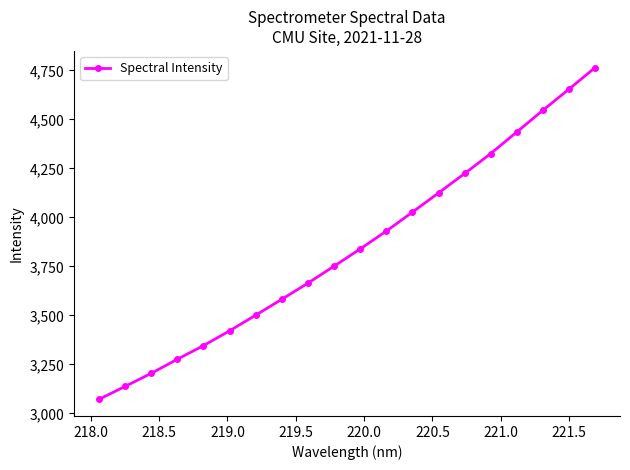

What is the difference between the maximum and minimum values?

1692.4